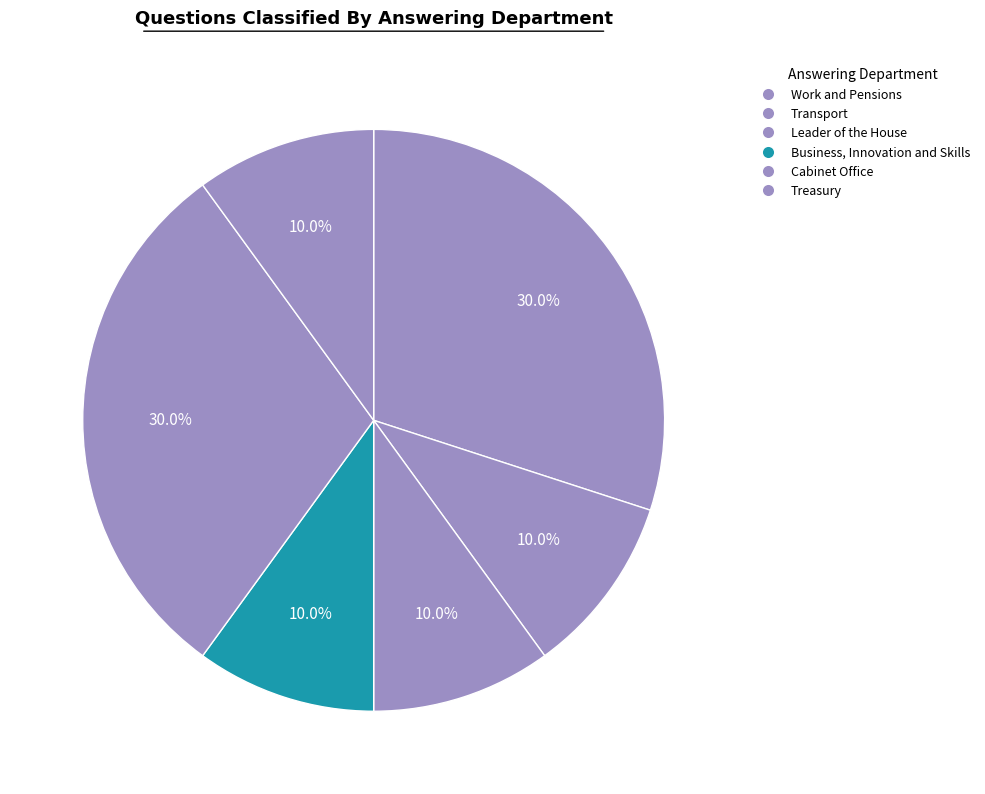

How many segments does this pie chart have?

6